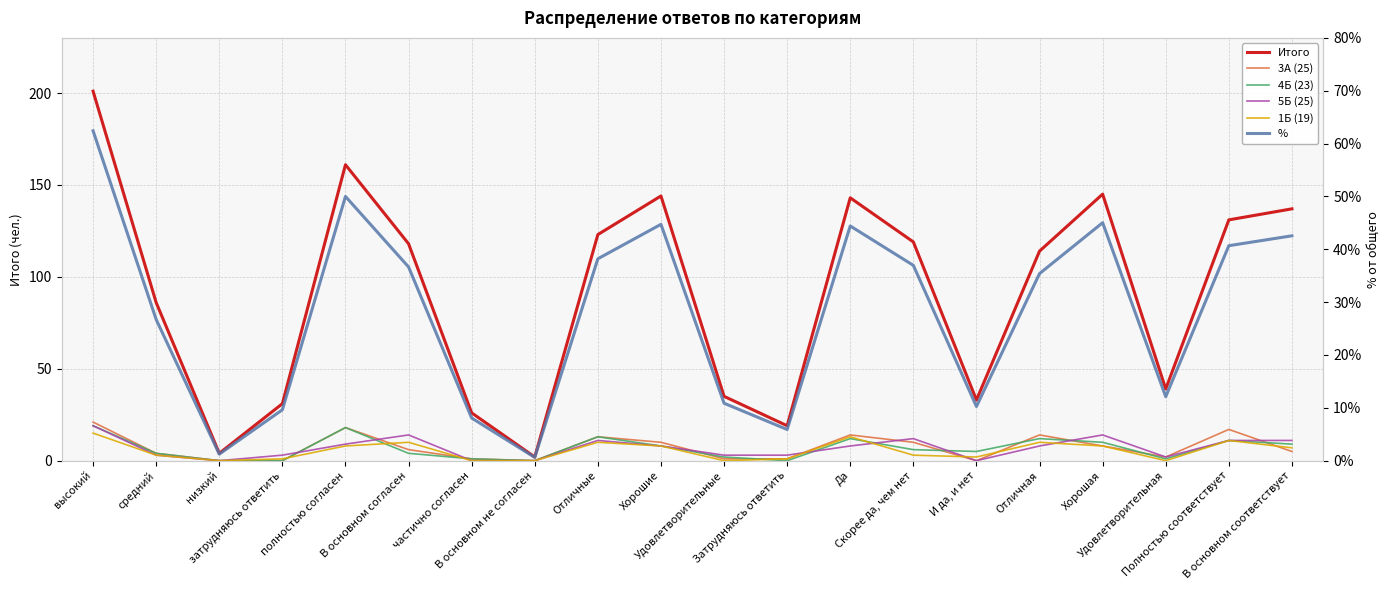

What is the approximate value of % at Да?

44.4